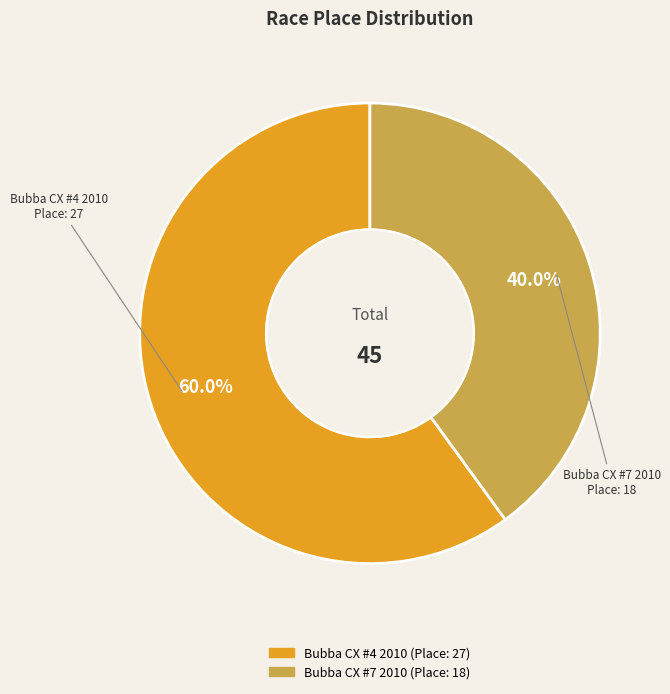

Which slice is the largest?

Bubba CX #4 2010